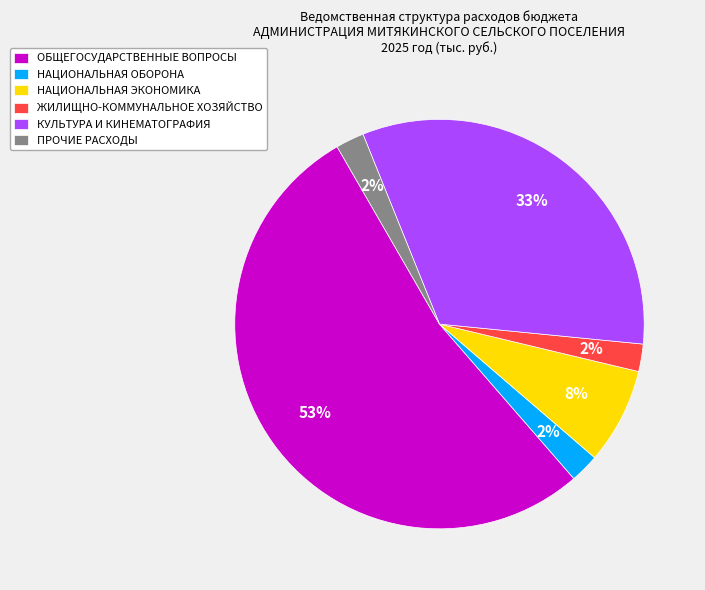

How many slices are in this pie chart?

6